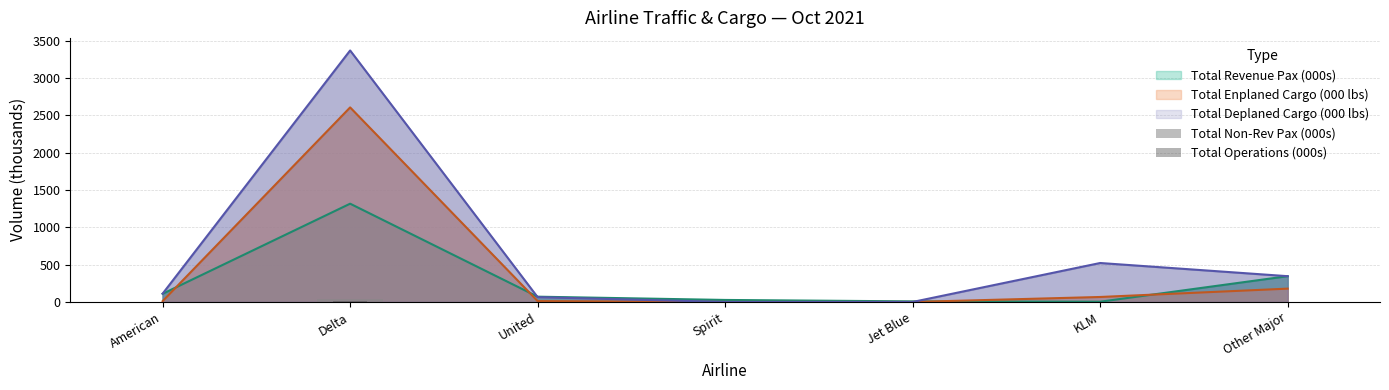

The value of Total Enplaned Cargo (000 lbs) at Spirit is 0.0. True or false?

True